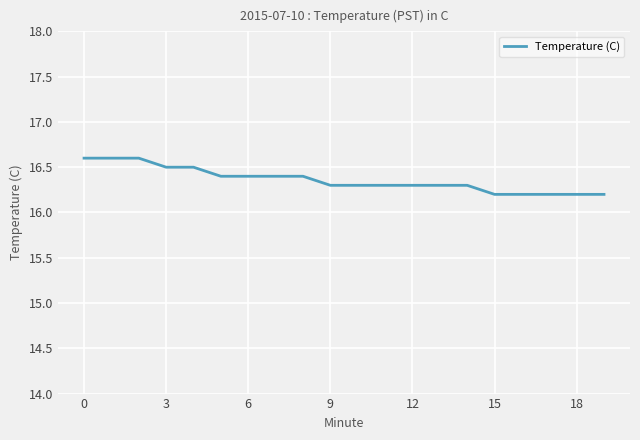

What is the greatest value displayed?

16.6